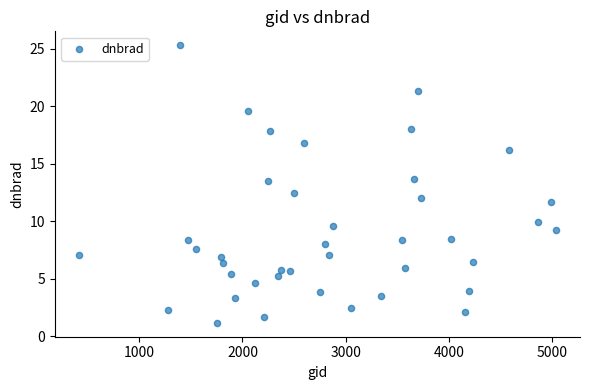

What is the range of Y values (max minus min)?

24.2